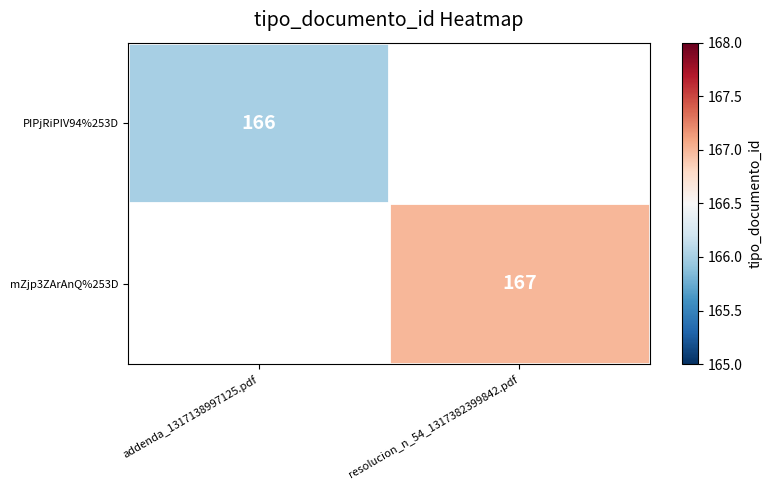

Is the value of PIPjRiPIV94%253D at addenda_1317138997125.pdf greater than the value of mZjp3ZArAnQ%253D at resolucion_n_54_1317382399842.pdf?

No